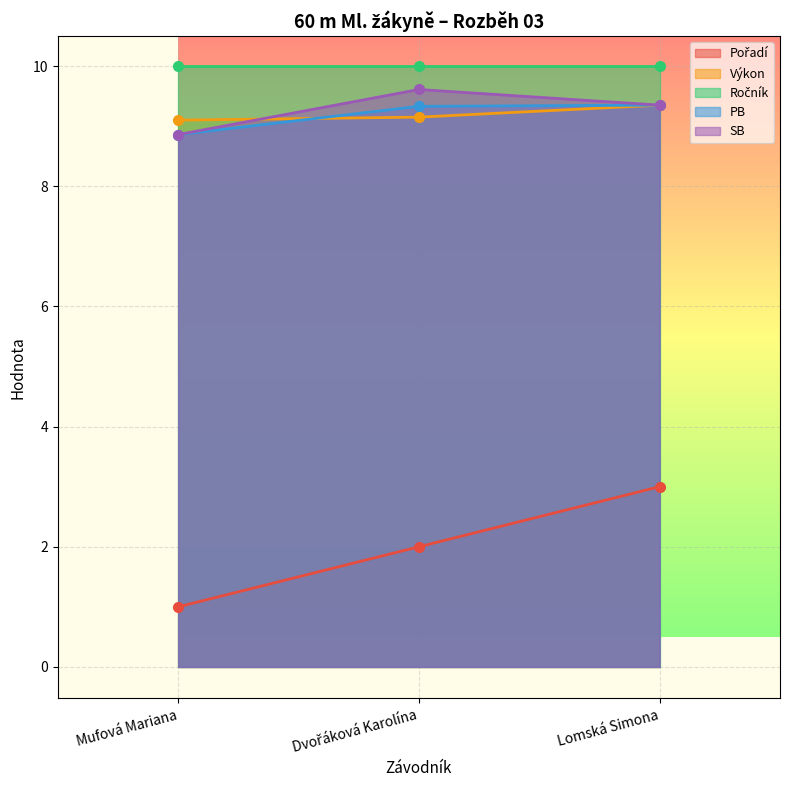

True or false: SB has a value of 11.9 at Mufová Mariana.

False